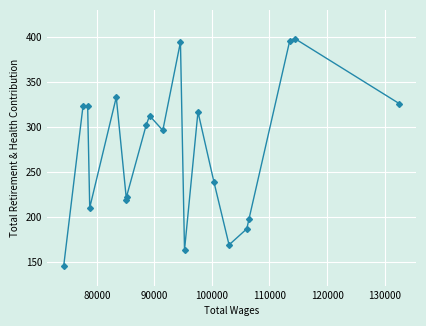

Does the chart have visible grid lines?

Yes